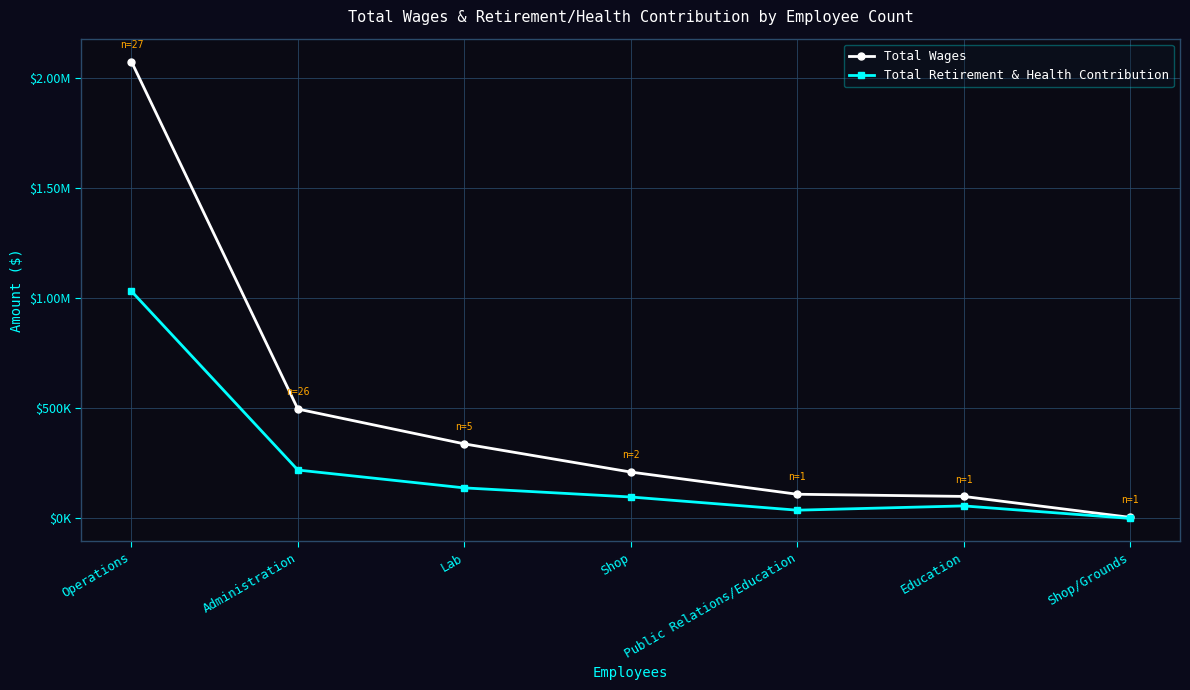

Which series changed the most between Shop and Shop/Grounds?

Total Wages